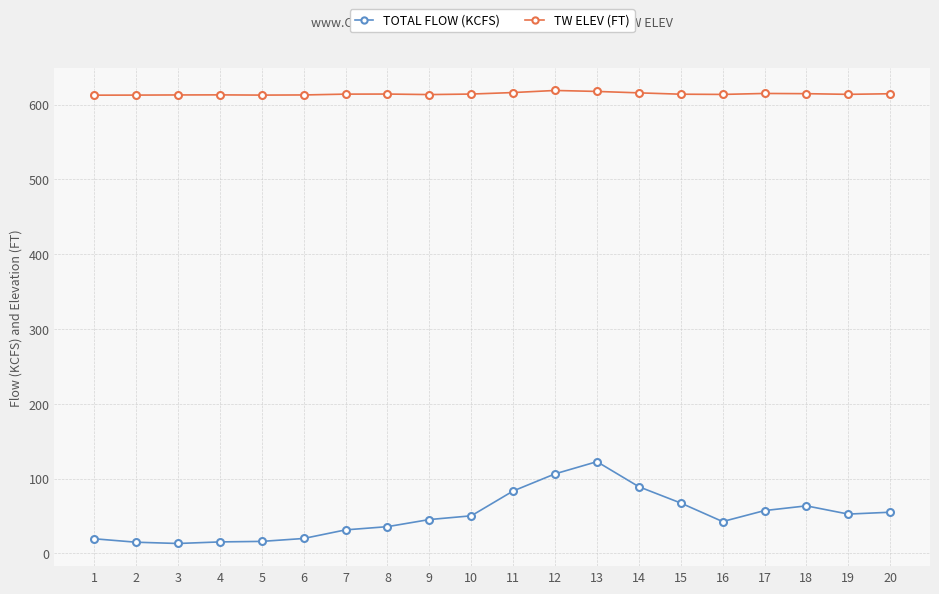

List the series in order of their peak value, lowest first.

TOTAL FLOW (KCFS), TW ELEV (FT)